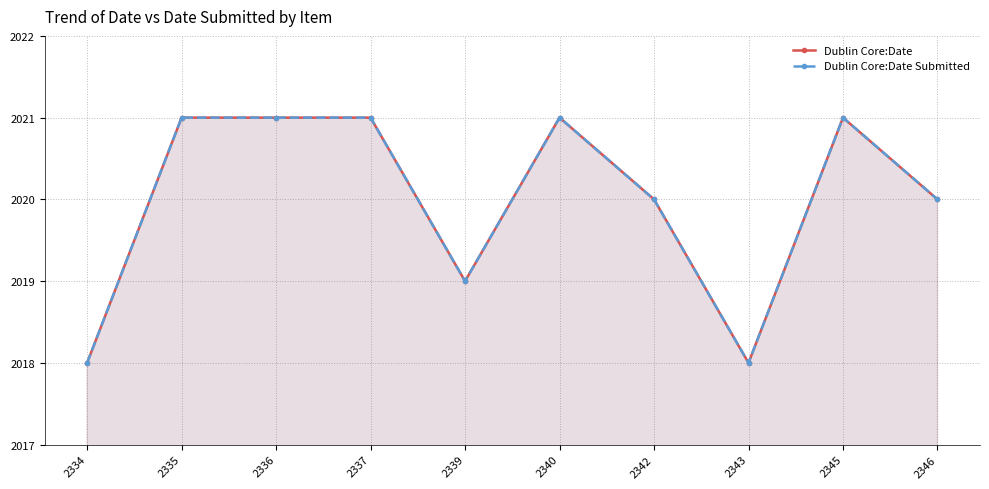

True or false: Dublin Core:Date Submitted and Dublin Core:Date intersect in this chart.

False